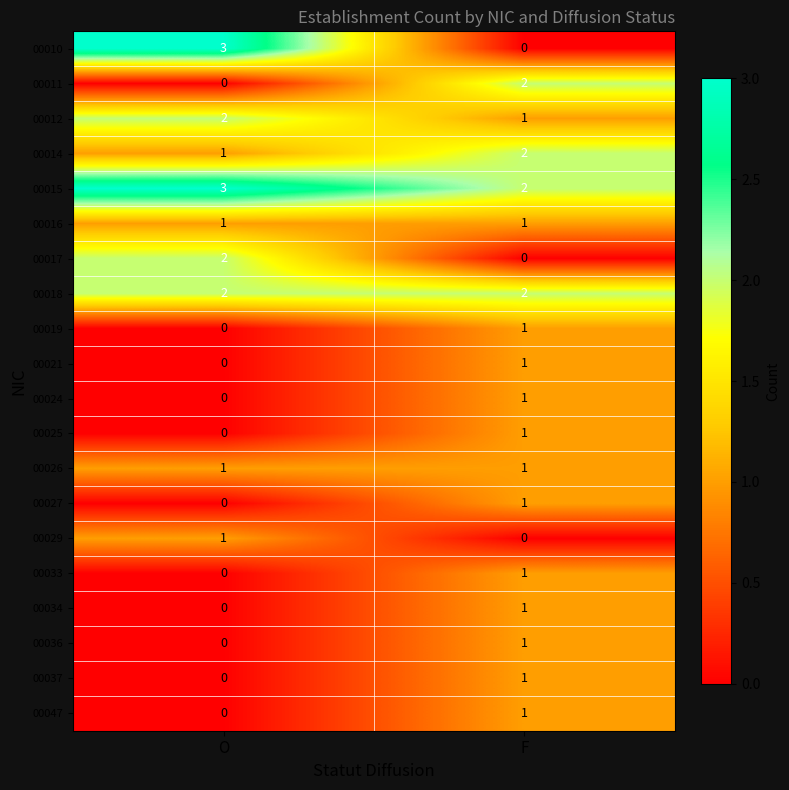

Is it true that 00017 equals 4 at O?

False